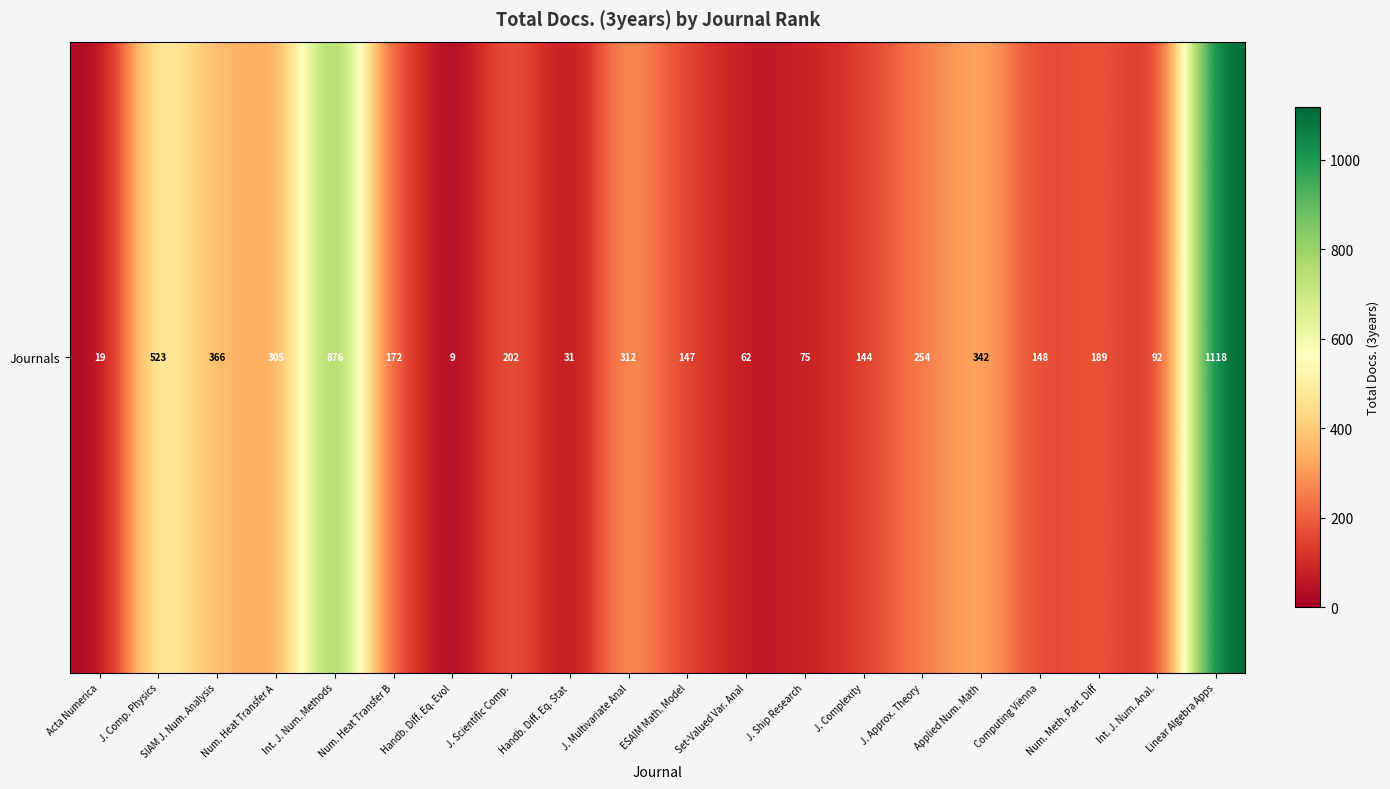

Is it true that the value at Set-Valued Var. Anal is 62?

True